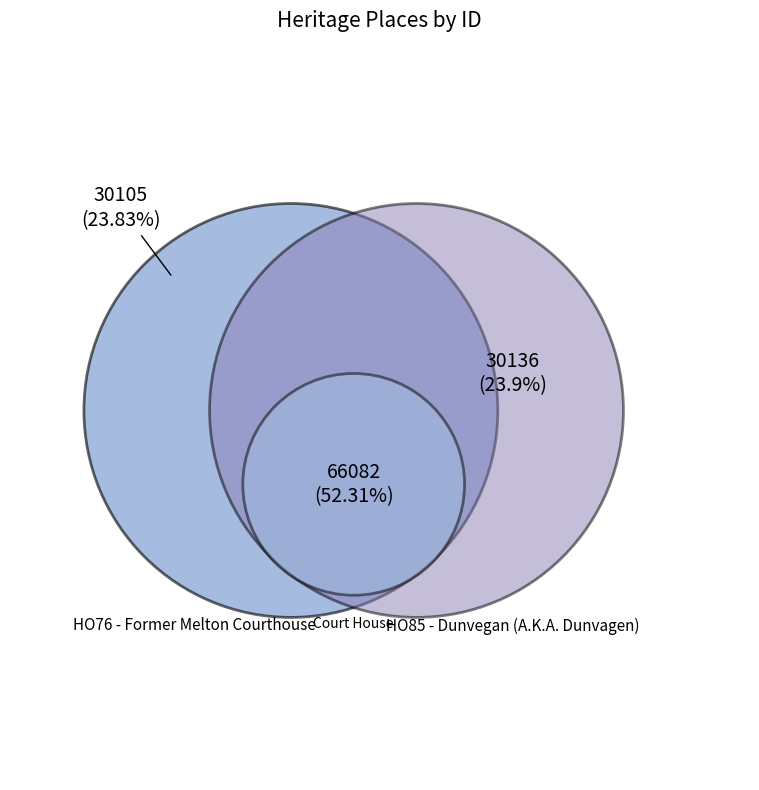

Rank the categories by value from highest to lowest.

Court House, HO85 - Dunvegan (A.K.A. Dunvagen), HO76 - Former Melton Courthouse